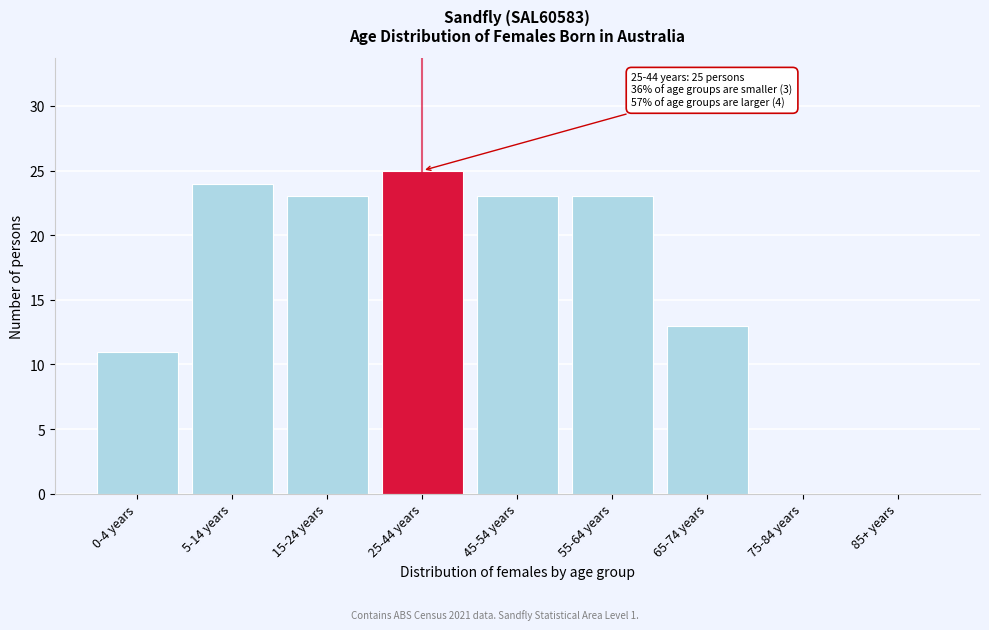

Reading right to left, what are all the values shown in this chart?

85+ years=0	75-84 years=0	65-74 years=13	55-64 years=23	45-54 years=23	25-44 years=25	15-24 years=23	5-14 years=24	0-4 years=11